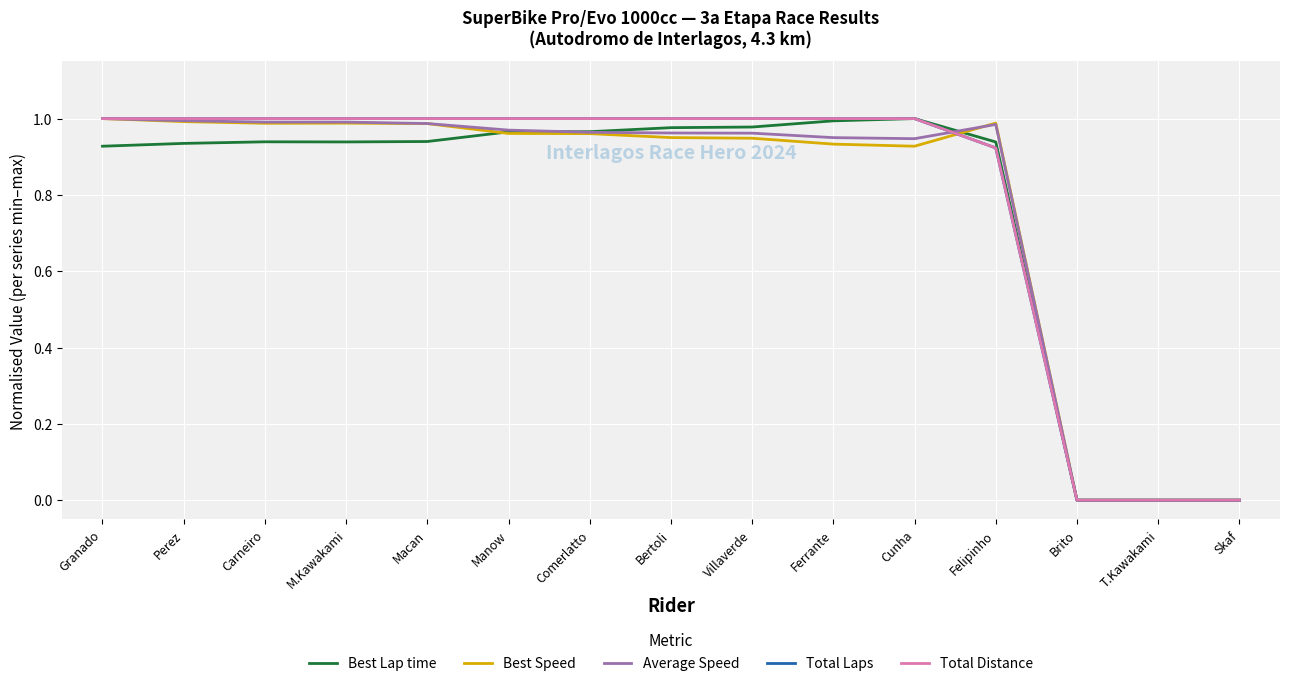

What is the label of the 2nd point from the left?

Perez